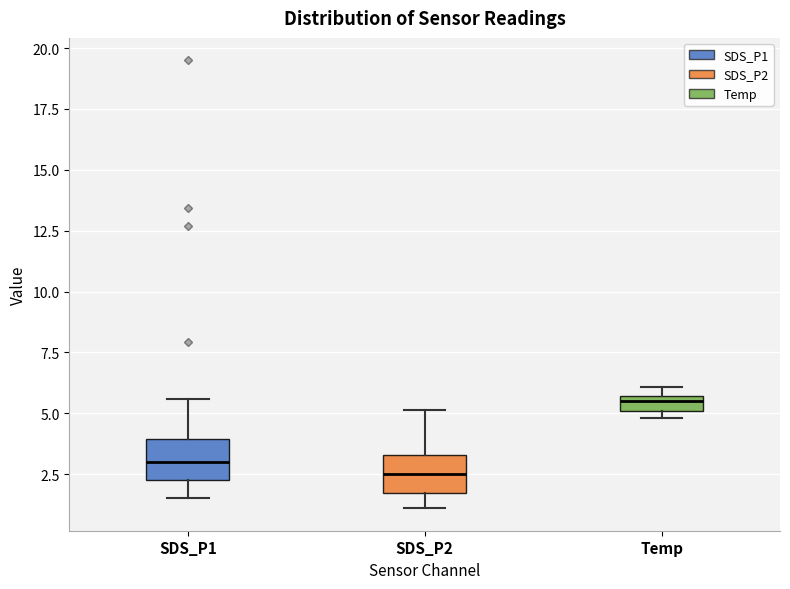

Where is the lower edge of the box for SDS_P2 on the y-axis? The values are not printed on the chart, so give them approximately, as read against the axis.

1.5